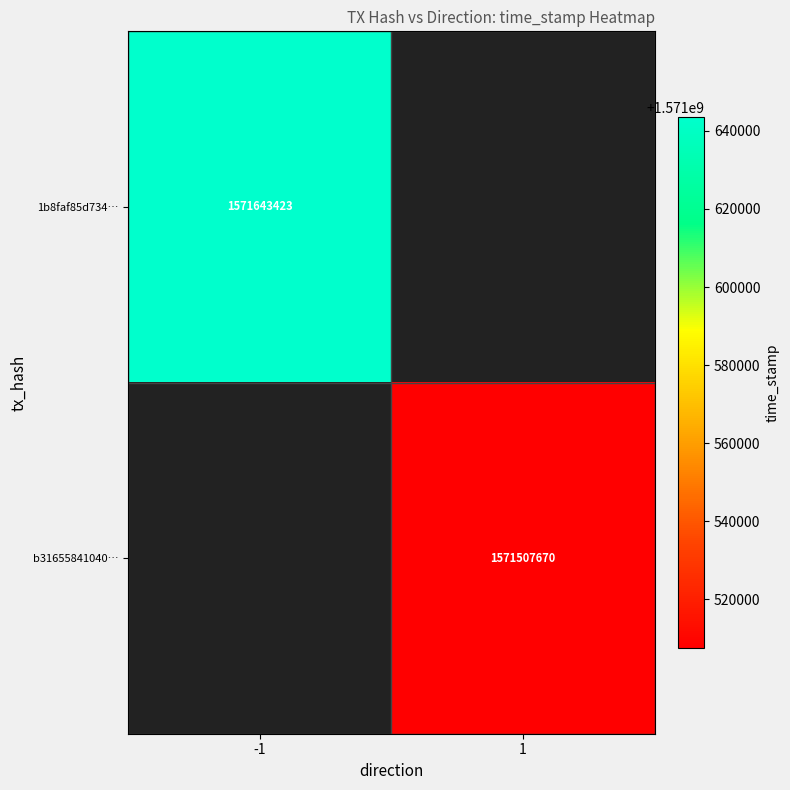

Which label corresponds to the largest value in the chart?

-1